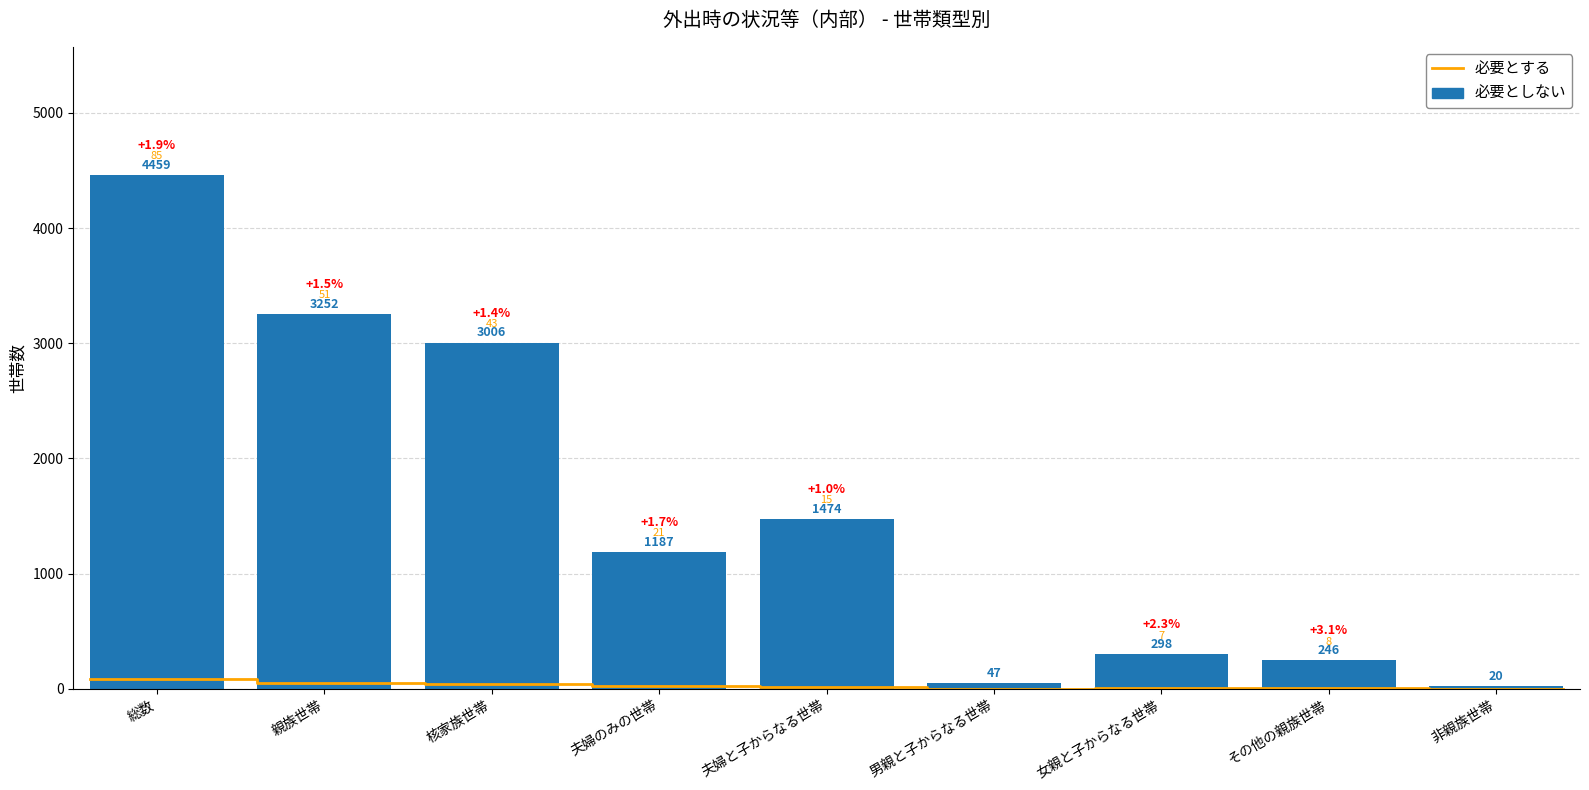

Is it true that the value at 男親と子からなる世帯 is 17?

False